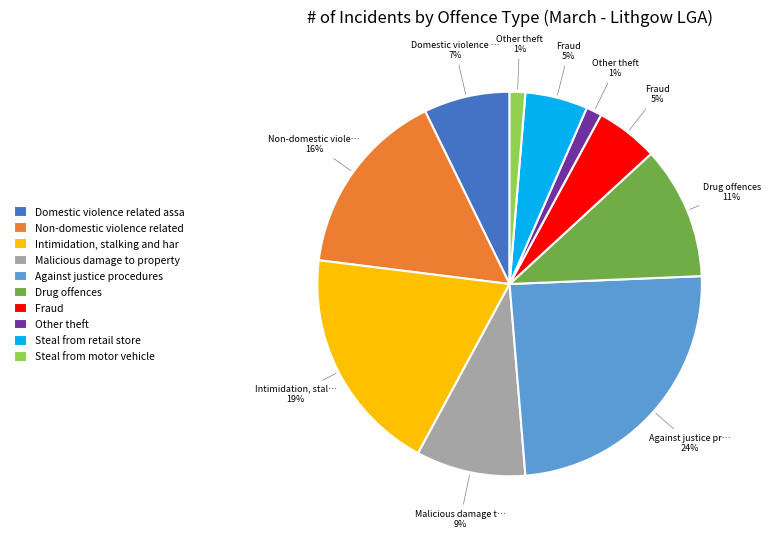

Combined, do Against justice procedures and Steal from motor vehicle account for over 50%?

No